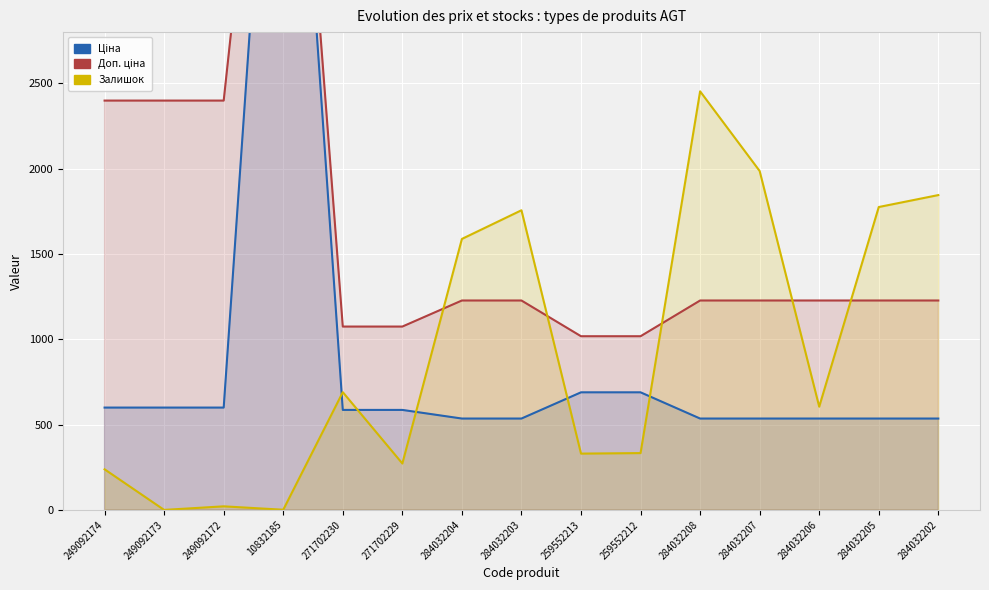

Reading left to right, extract all data points from this chart.

Ціна: 599.7	599.7	599.7	5636.0	586.0	586.0	535.4	535.4	689.1	689.1	535.4	535.4	535.4	535.4	535.4
Доп. ціна: 2398.7	2398.7	2398.7	5636.0	1074.5	1074.5	1227.2	1227.2	1017.8	1017.8	1227.2	1227.2	1227.2	1227.2	1227.2
Залишок: 238.0	0.0	21.0	1.0	690.0	272.0	1588.0	1756.0	330.0	333.0	2453.0	1986.0	605.0	1775.0	1845.0